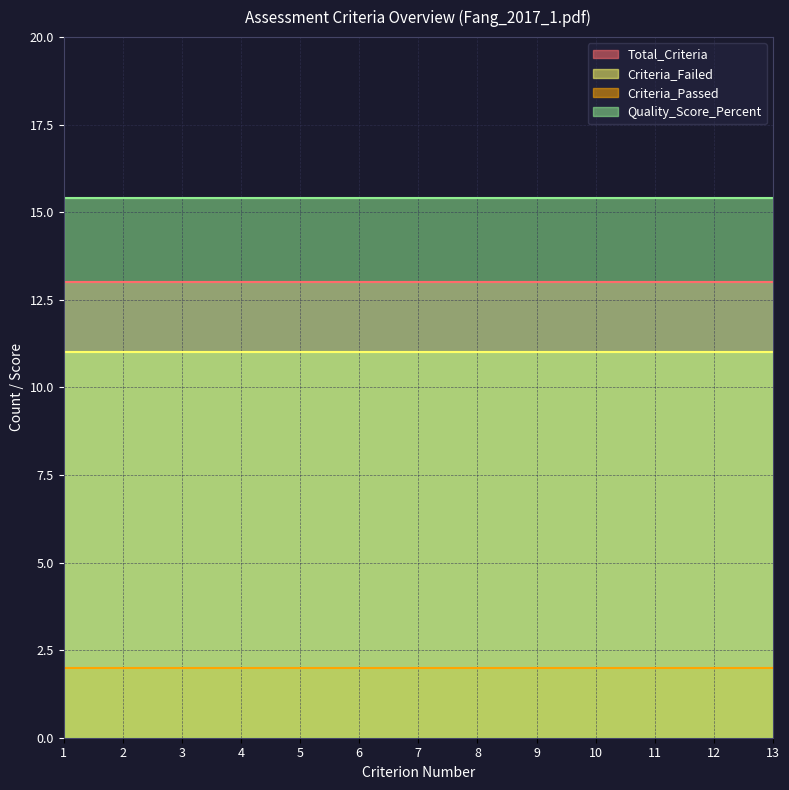

Which label corresponds to the smallest value in the chart?

1